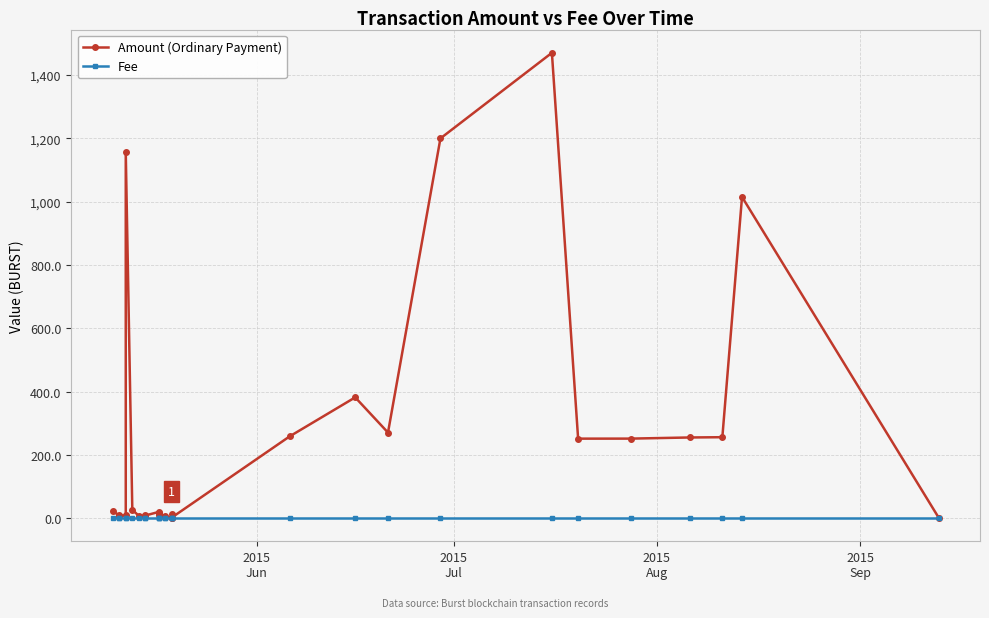

What is the minimum value for Amount (Ordinary Payment)?

2.0